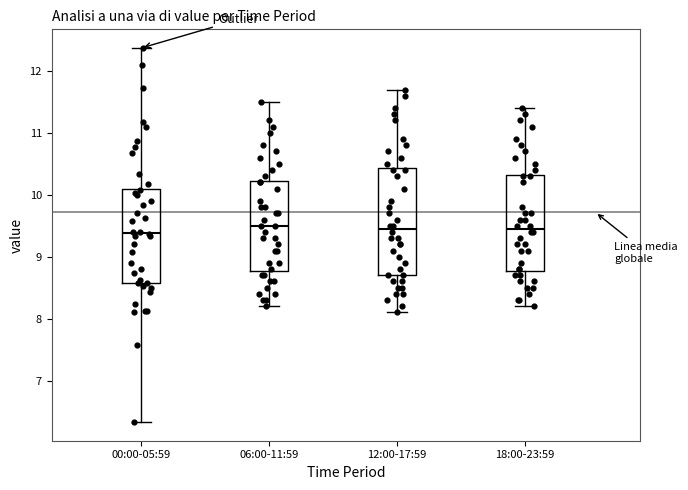

Where does the median line of the box for 12:00-17:59 sit on the y-axis? The values are not printed on the chart, so give them approximately, as read against the axis.

9.5